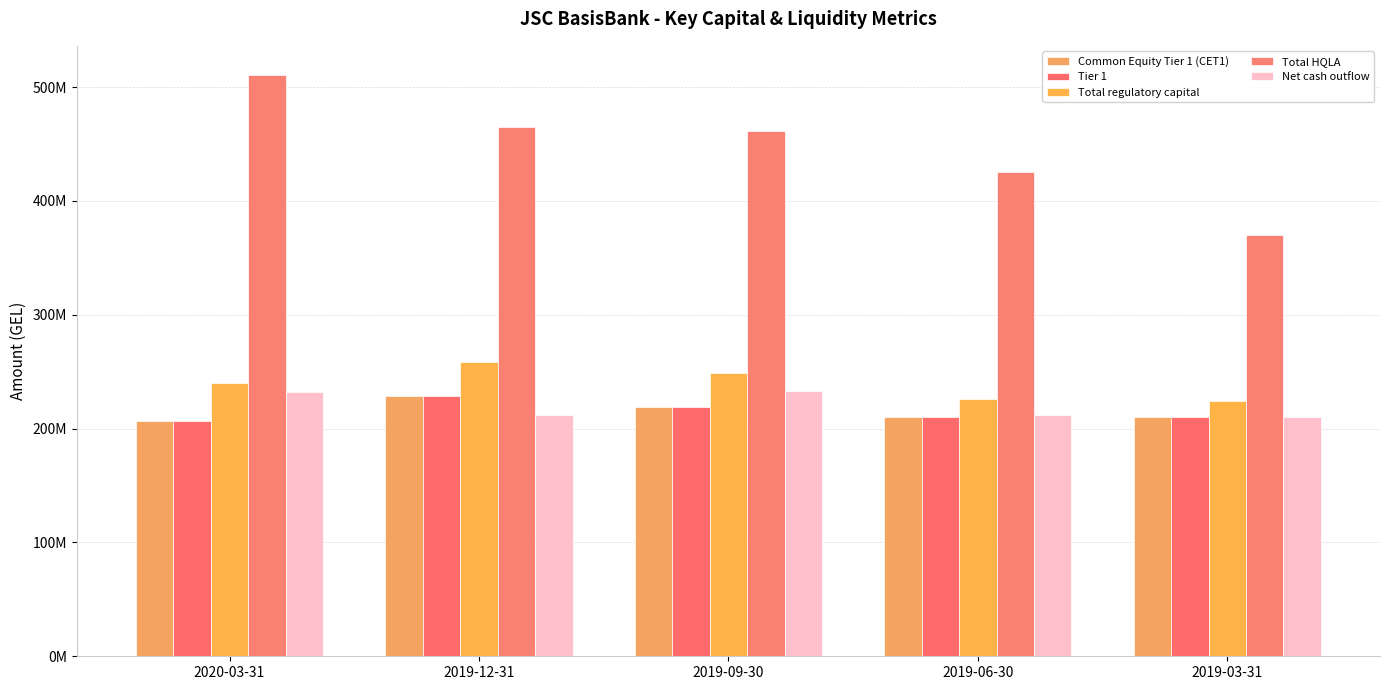

Are the bars horizontal?

No